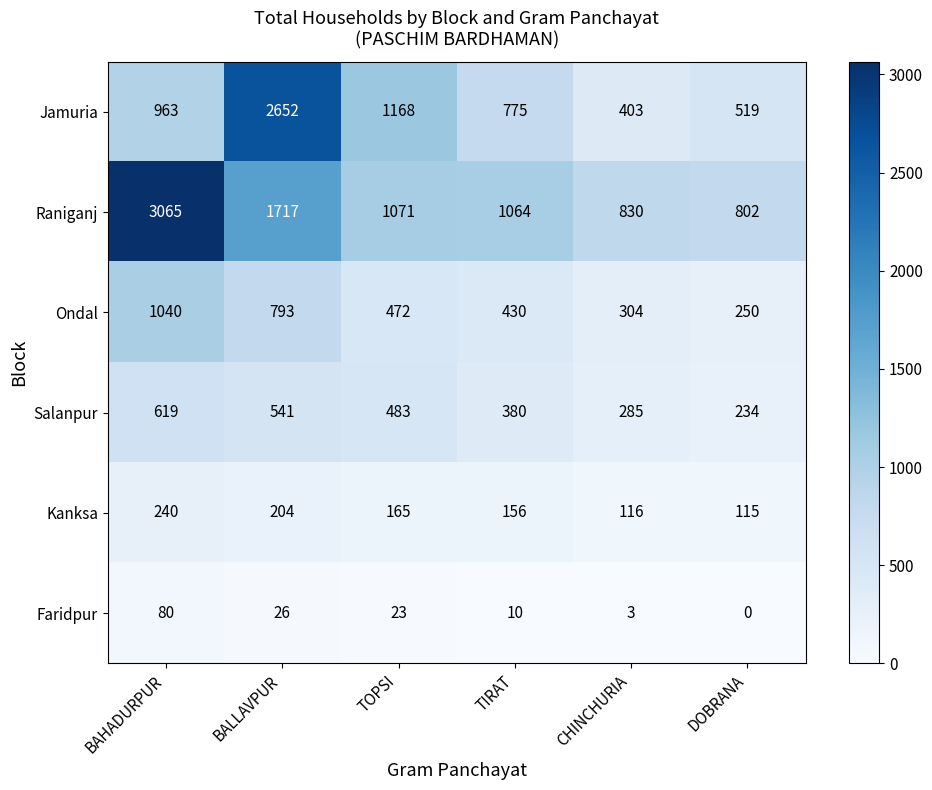

Count the number of categories in the chart.

6